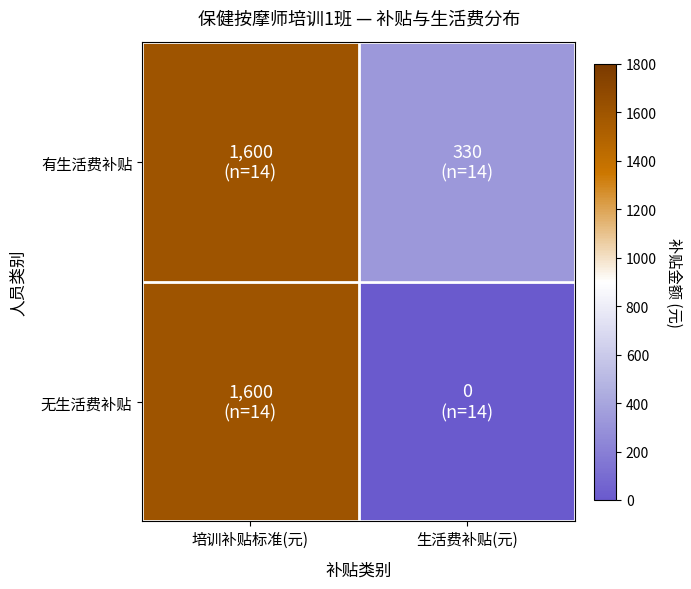

At which category is the sum across all series the highest?

培训补贴标准(元)